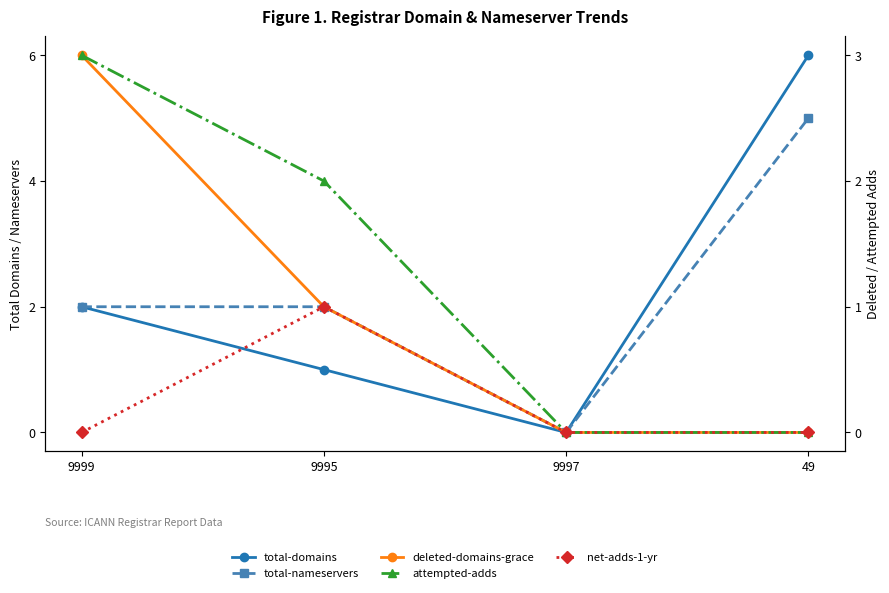

Count the total-domains values in the range 1 to 6.

3